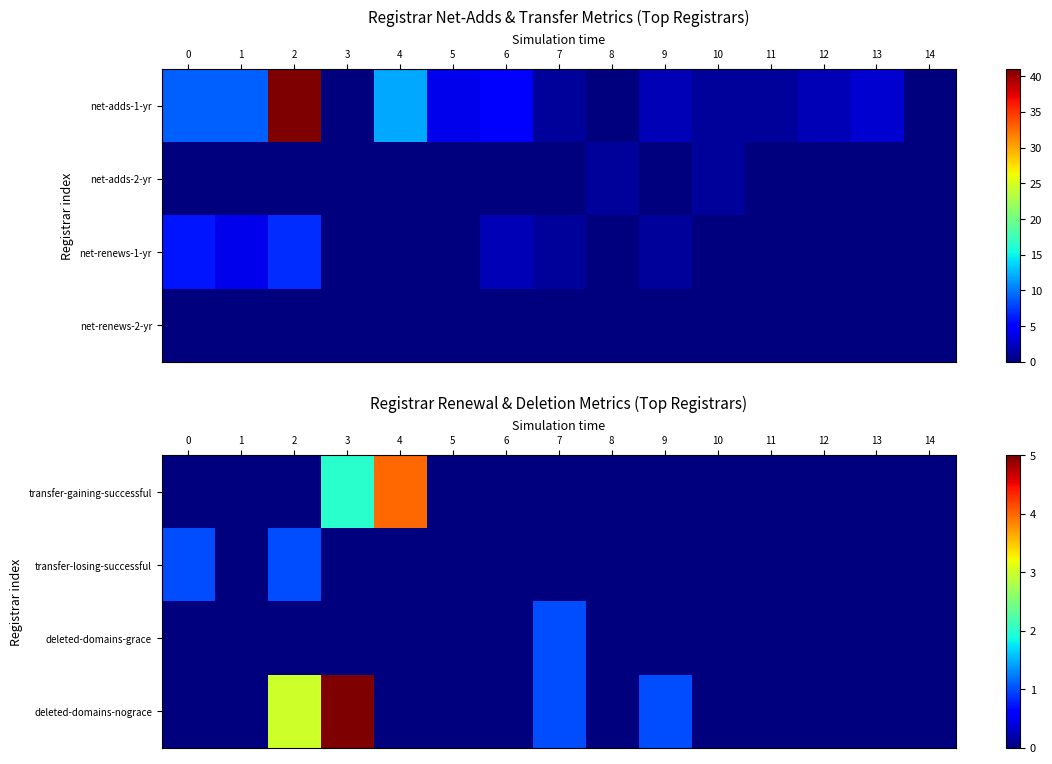

Count the deleted-domains-nograce values in the range 0 to 1.

13